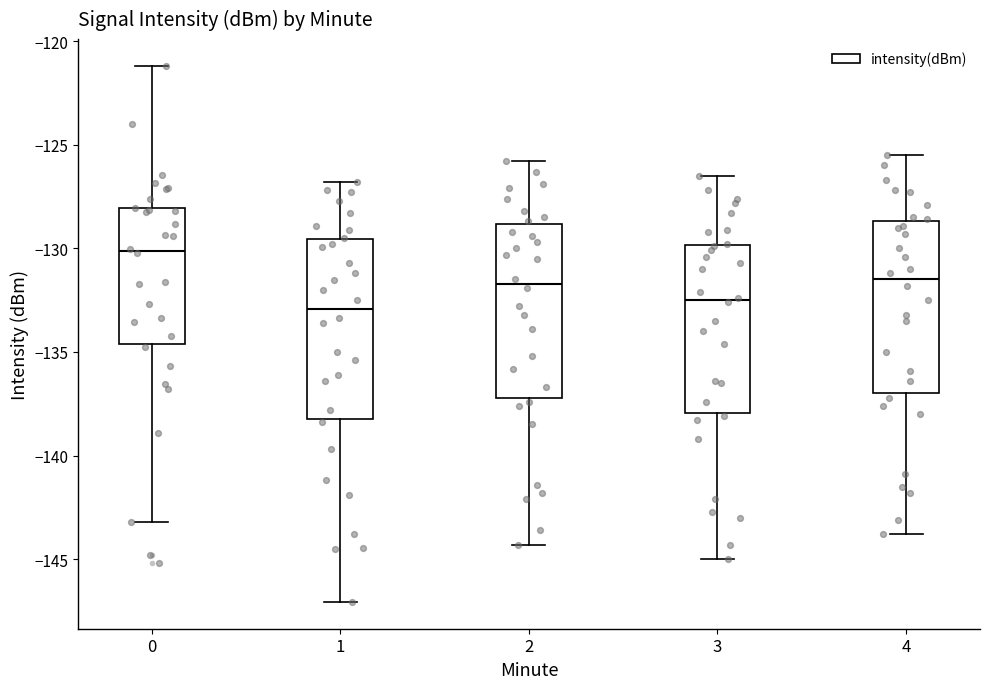

Reading left to right, read every box against the y-axis: the position of its median line, the range the box covers, and the ends of its whiskers. The values are not printed on the chart, so give them approximately, as read against the axis.

0: median -130.0, box -134.5 to -128.0, whiskers -143.0 to -121.0
1: median -133.0, box -138.0 to -129.5, whiskers -147.0 to -127.0
2: median -131.5, box -137.0 to -129.0, whiskers -144.5 to -126.0
3: median -132.5, box -138.0 to -130.0, whiskers -145.0 to -126.5
4: median -131.5, box -137.0 to -128.5, whiskers -144.0 to -125.5